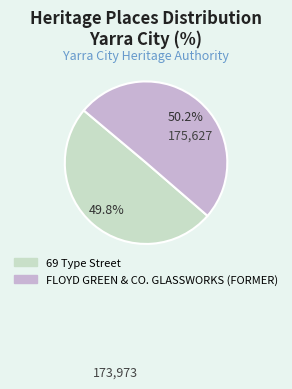

Approximately how many times larger is the value at FLOYD GREEN & CO. GLASSWORKS (FORMER) compared to 69 Type Street?

1.0